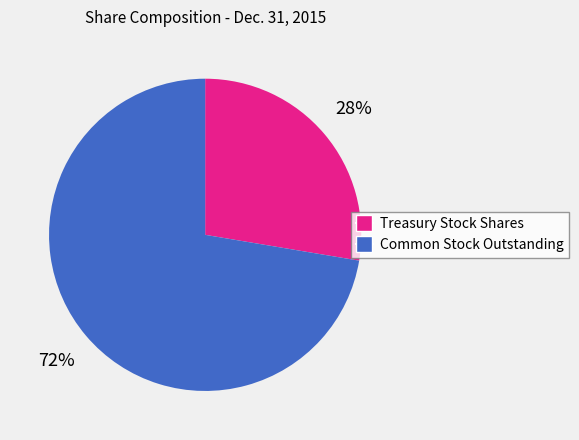

How many slices are in this pie chart?

2